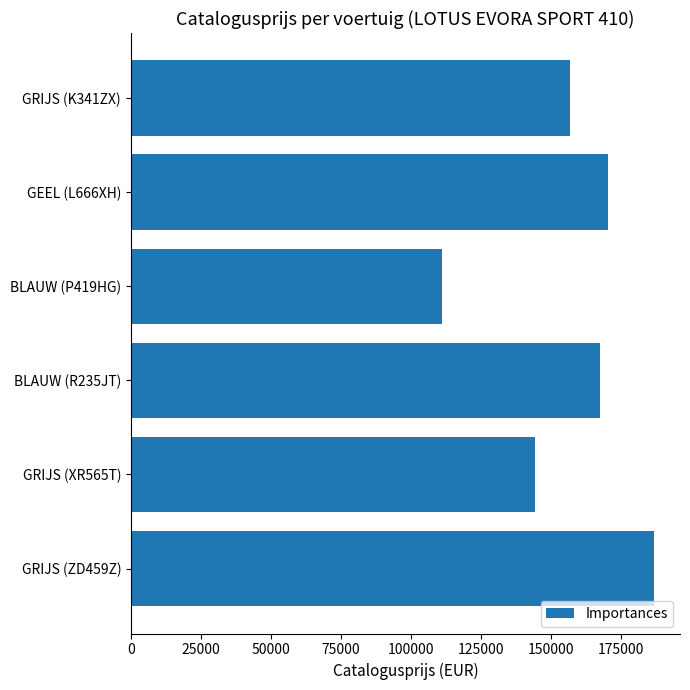

What is the label of the 4th bar from the bottom?

BLAUW (P419HG)